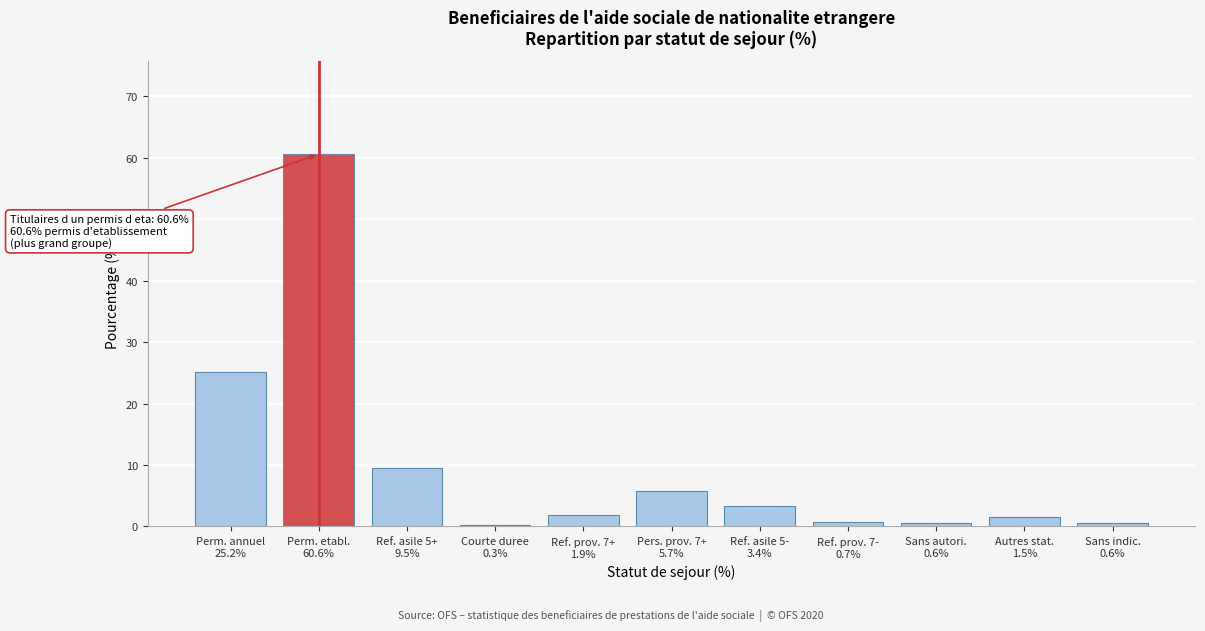

What is the greatest value displayed?

60.6